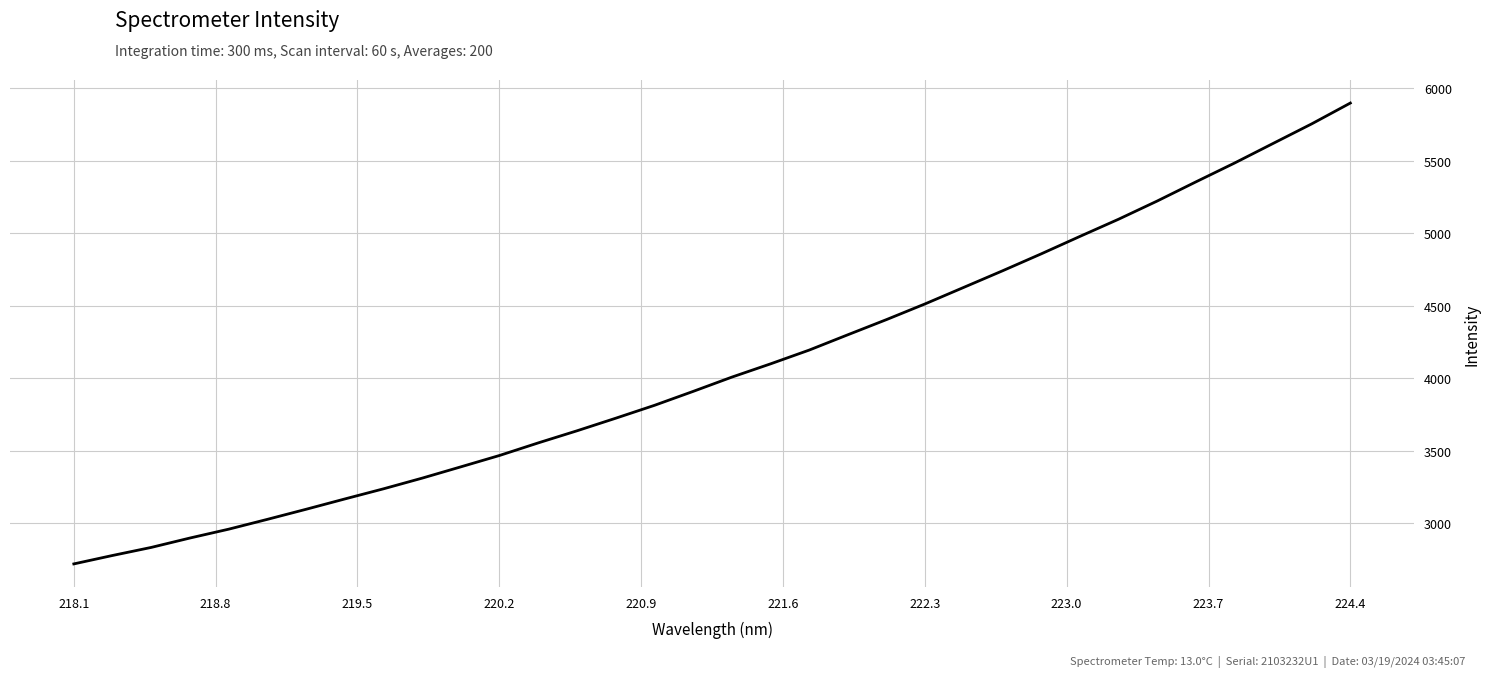

What is the difference between the second highest and minimum values?

3031.6